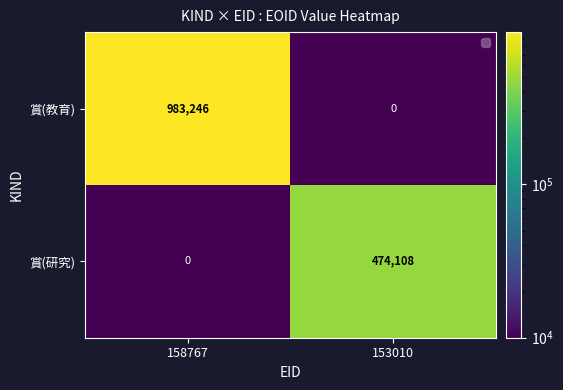

What is the average value of the 賞(教育) series?

491623